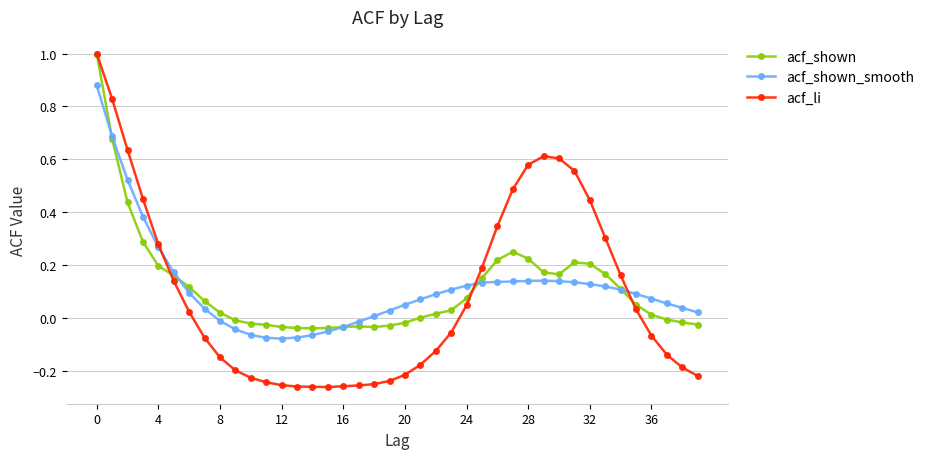

Which series has the widest spread of values?

acf_li